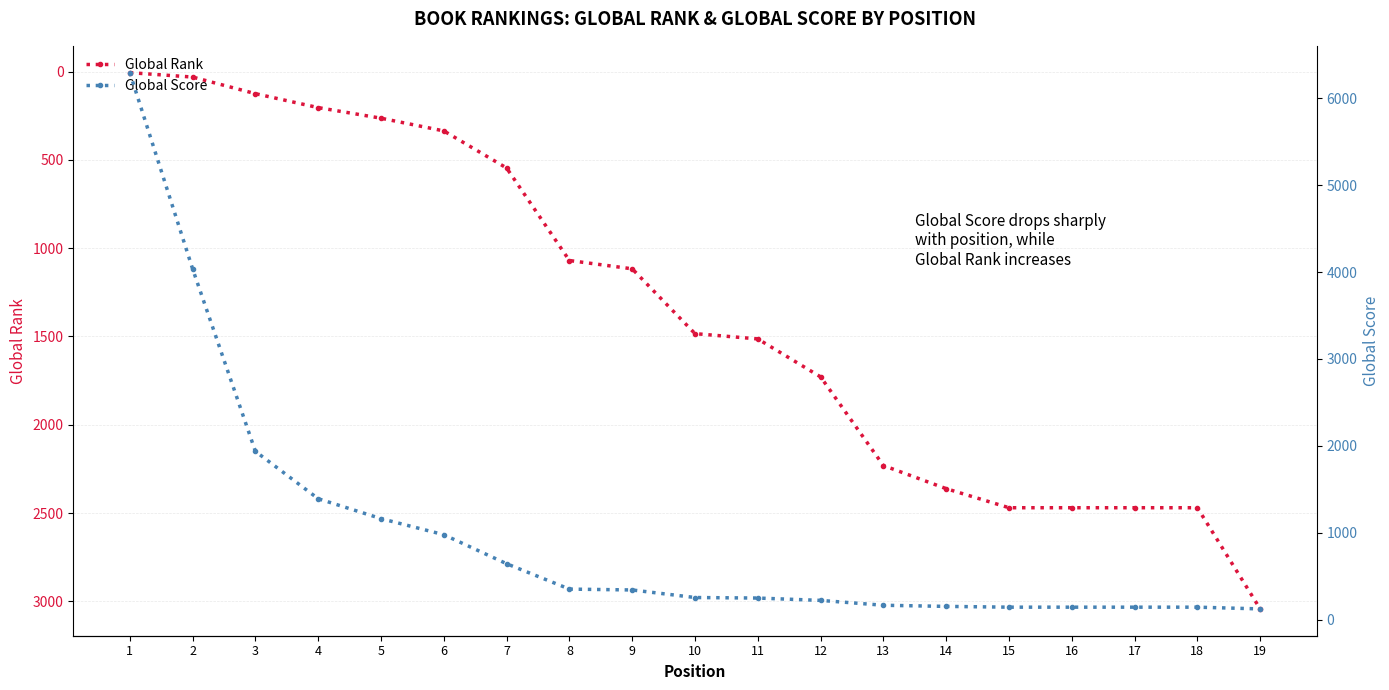

Is this an area chart (filled region under the line)?

No